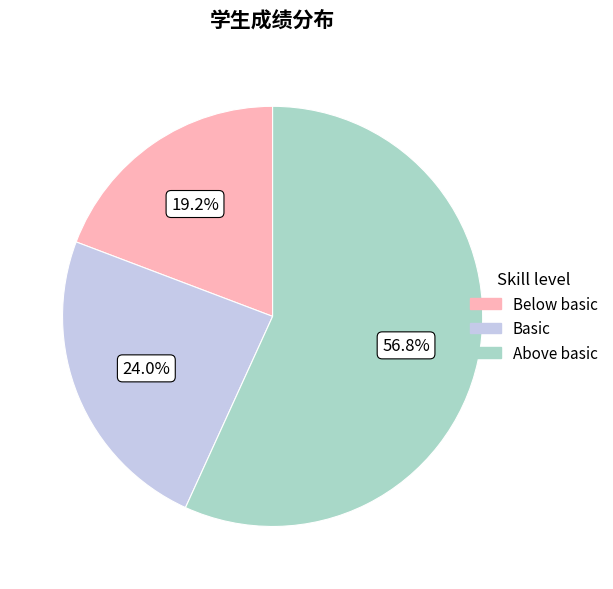

Count the number of slices in the pie.

3